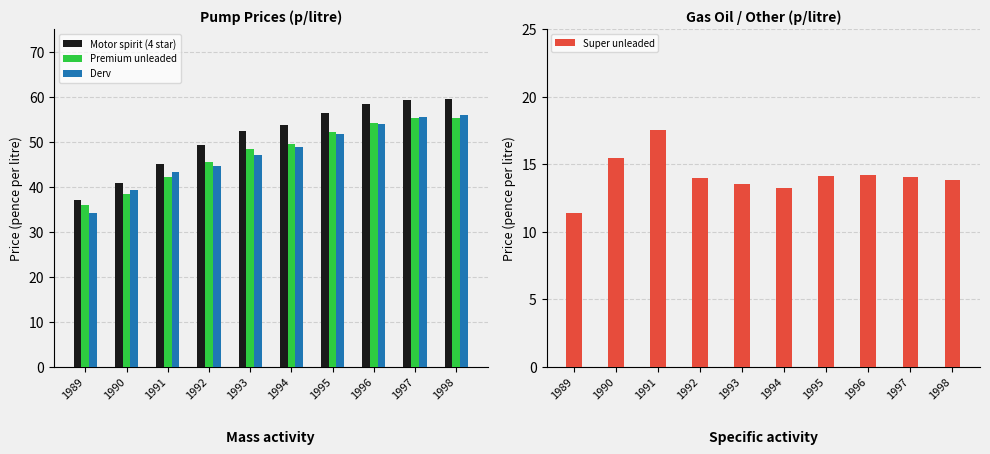

Is it true that Derv equals 39.2 at 1990?

True